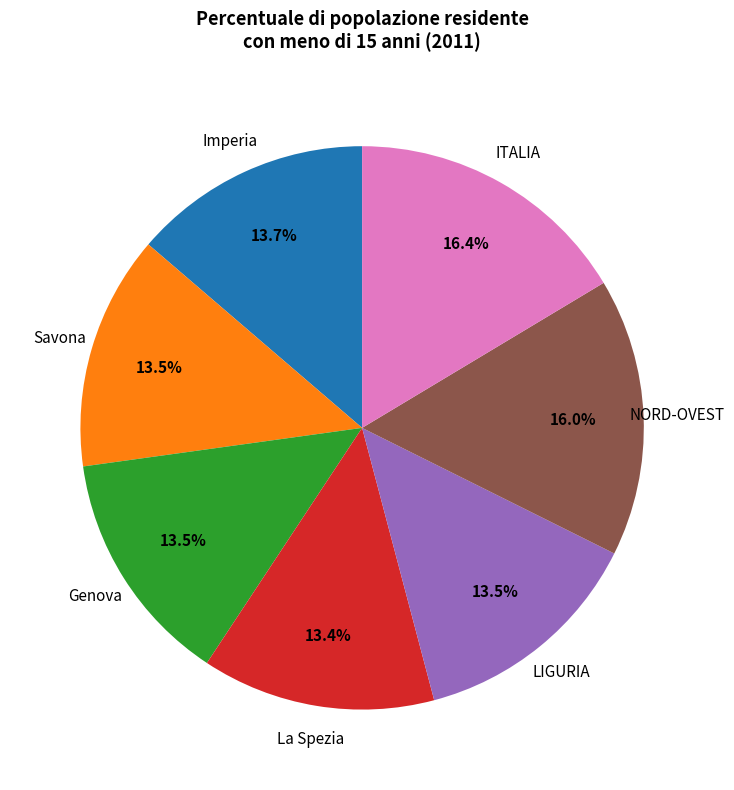

Does Savona account for over 50% of the chart?

No